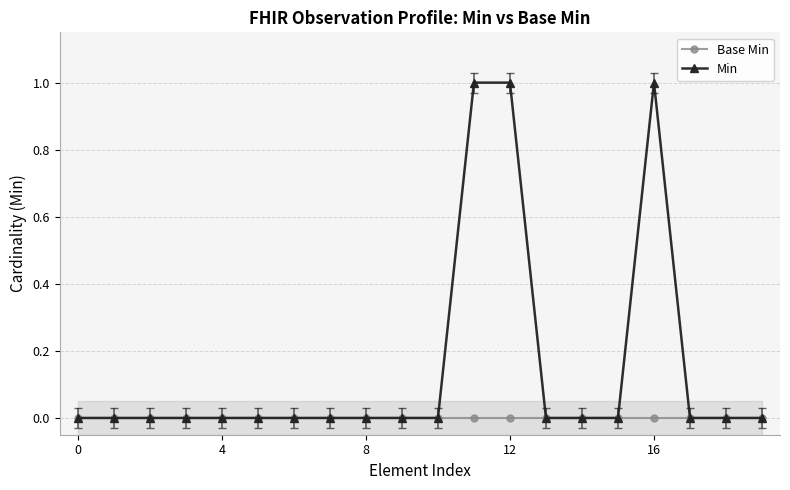

True or false: Min and Base Min cross at least once.

False